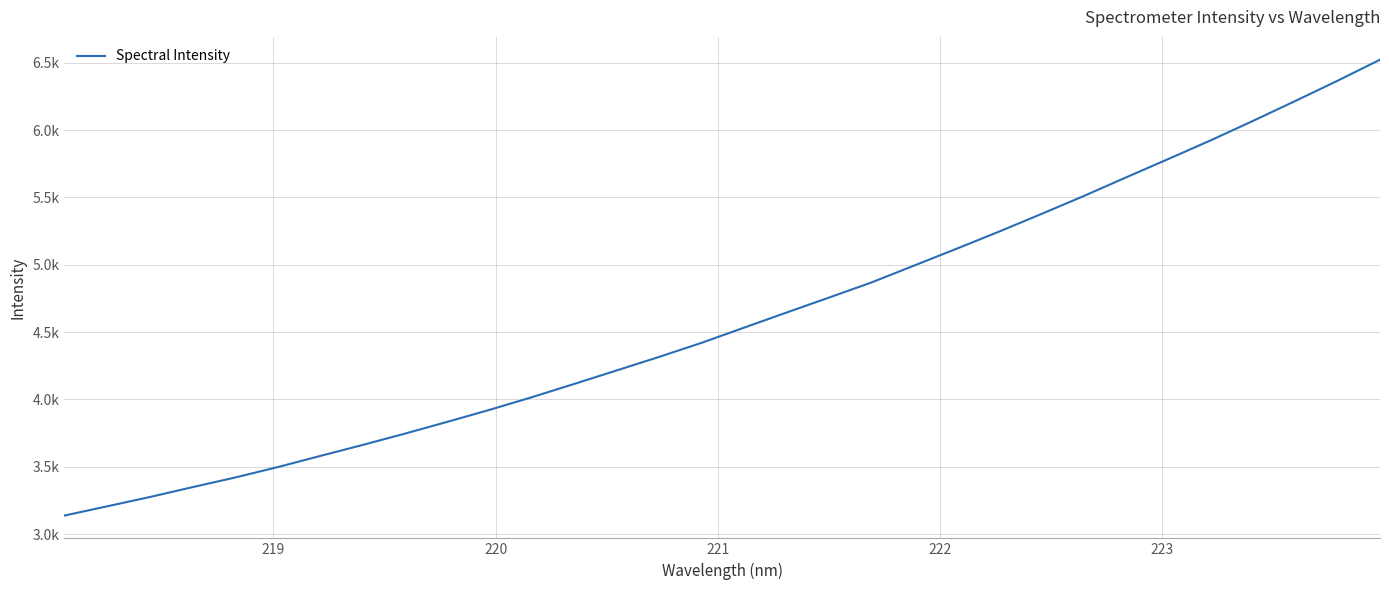

Is this an area chart (filled region under the line)?

No